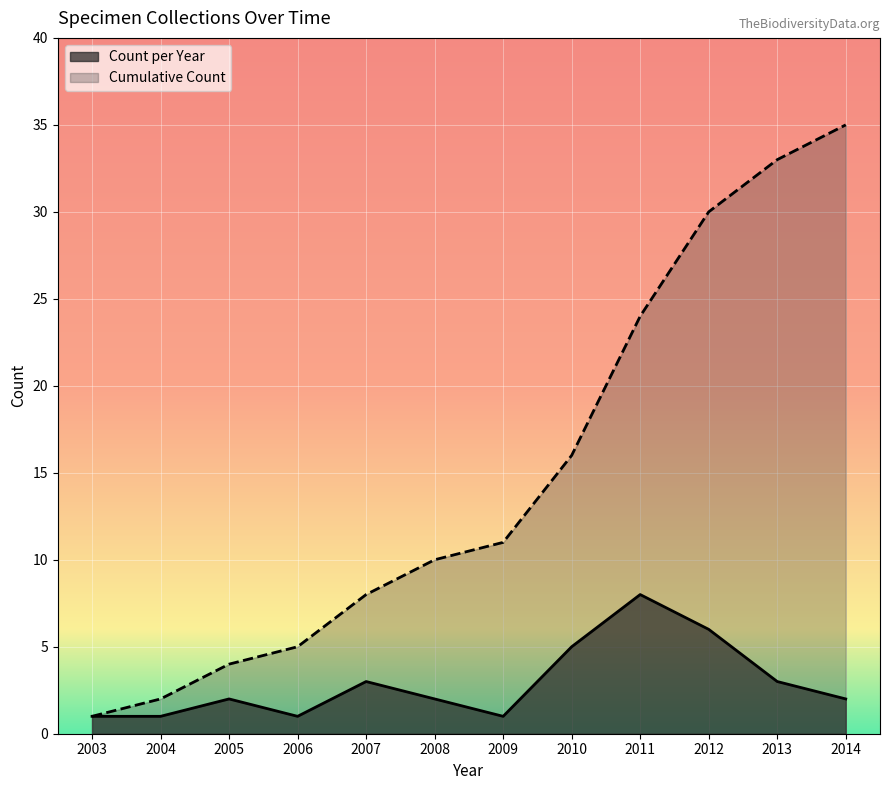

Reading right to left, extract all data points from this chart.

Count per Year: 2	3	6	8	5	1	2	3	1	2	1	1
Cumulative Count: 35	33	30	24	16	11	10	8	5	4	2	1